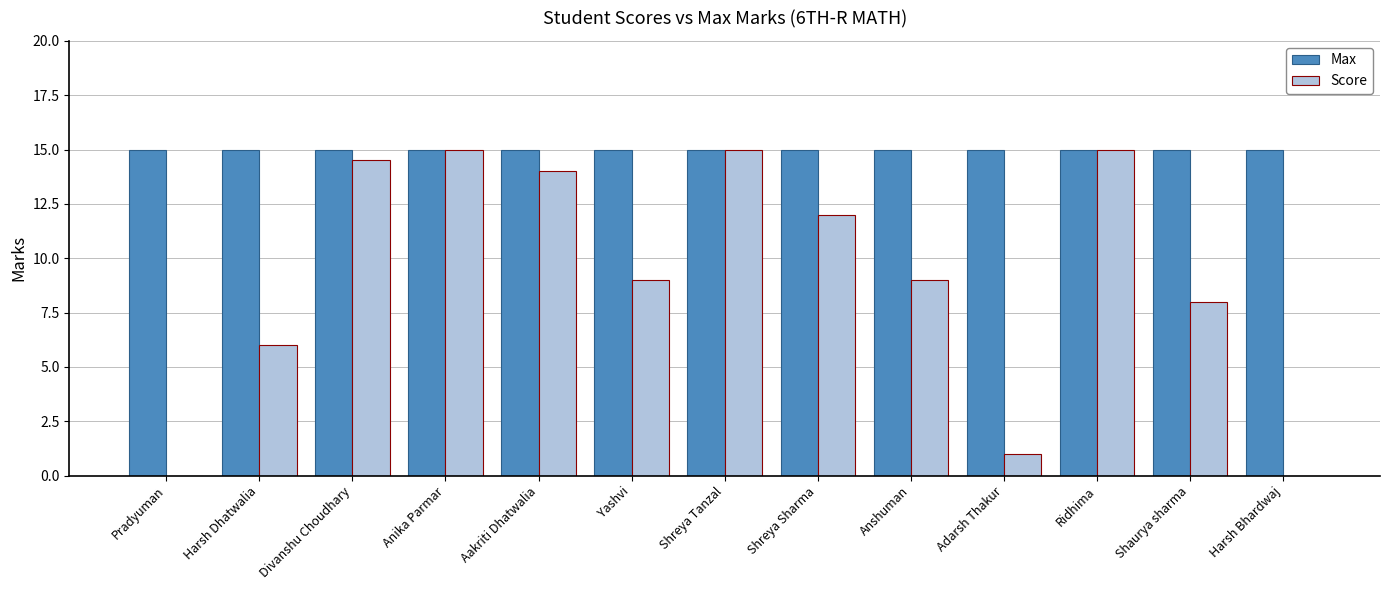

What is the greatest value displayed?

15.0